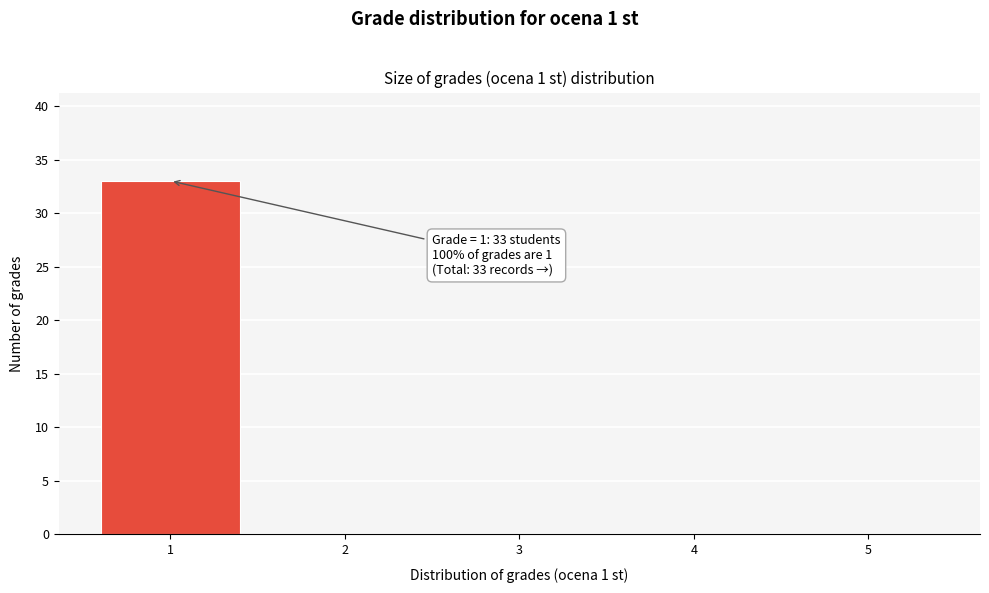

Reading left to right, extract all data points from this chart.

1=33	2=0	3=0	4=0	5=0